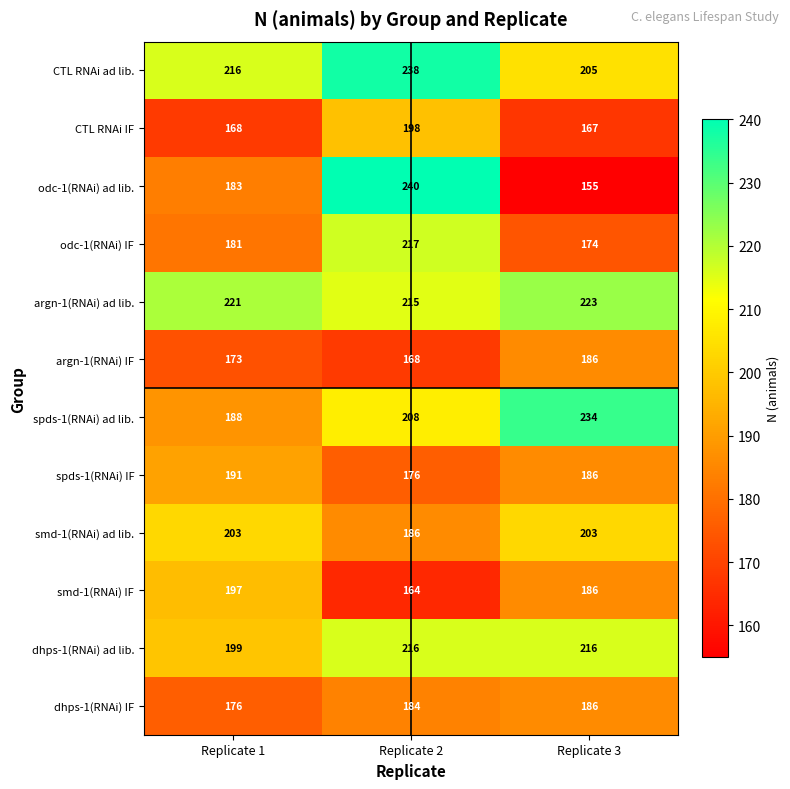

Is it true that CTL RNAi ad lib. equals 332 at Replicate 2?

False